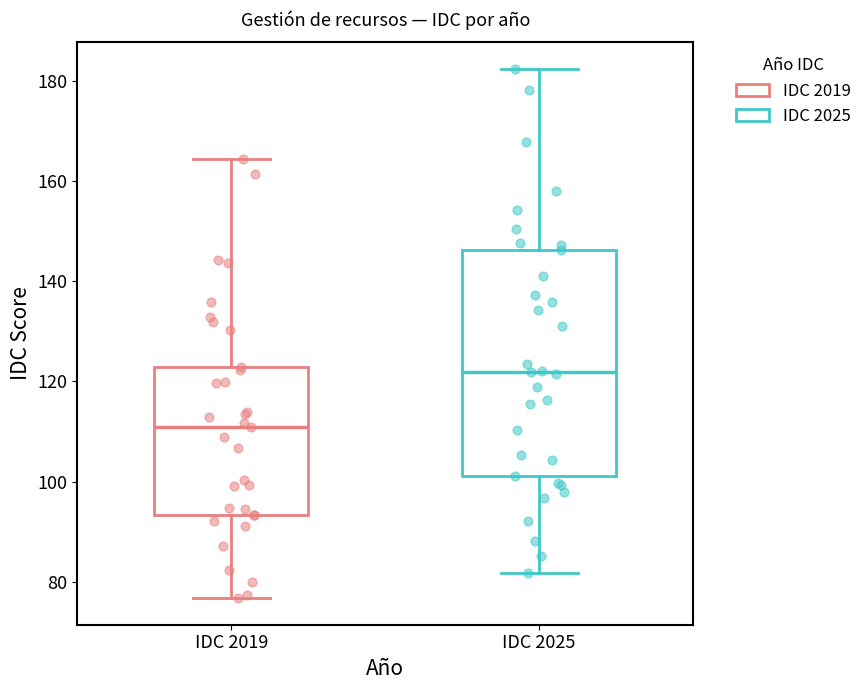

Which box is the tallest, from its lower edge to its upper edge?

IDC 2025